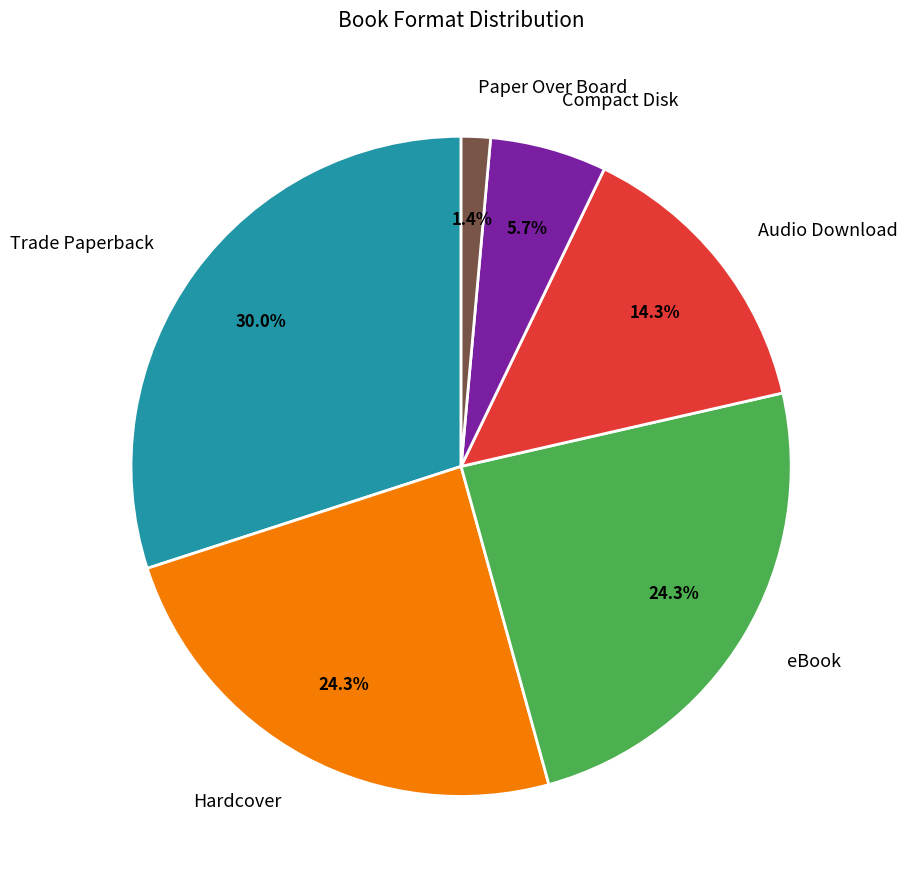

Is Paper Over Board the majority of the pie?

No